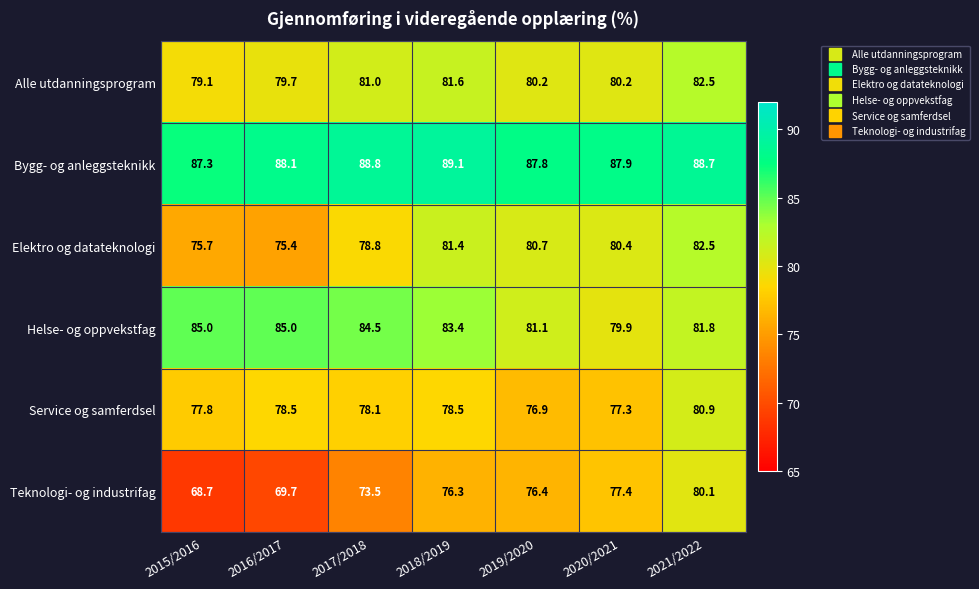

How many series are shown in this chart?

6